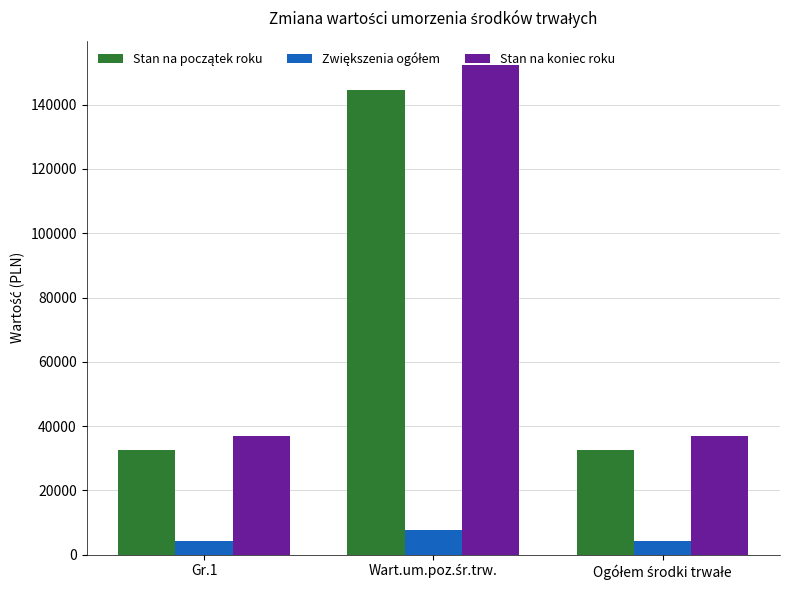

Which series has the largest range (max minus min)?

Stan na koniec roku